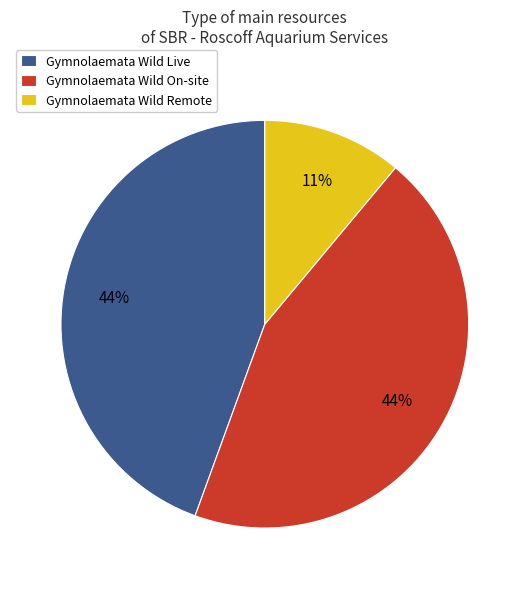

Is it true that Gymnolaemata Wild On-site is 38% of the pie?

False